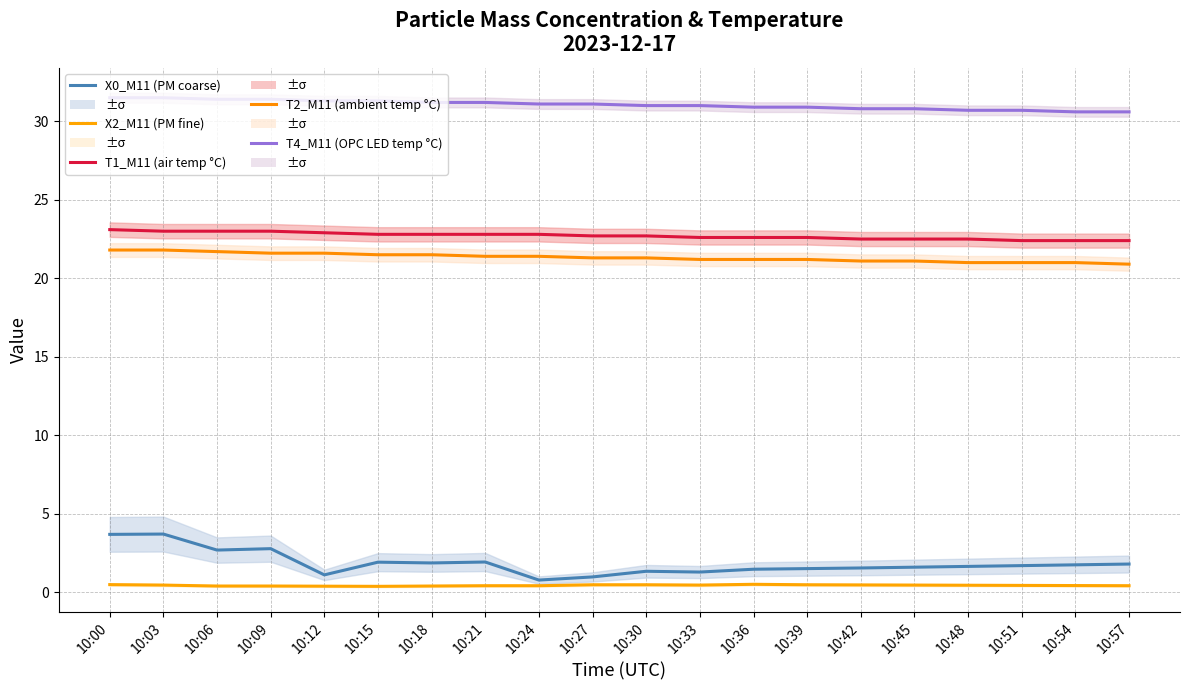

Count the T4_M11 (OPC LED temp °C) values in the range 30 to 31.

10